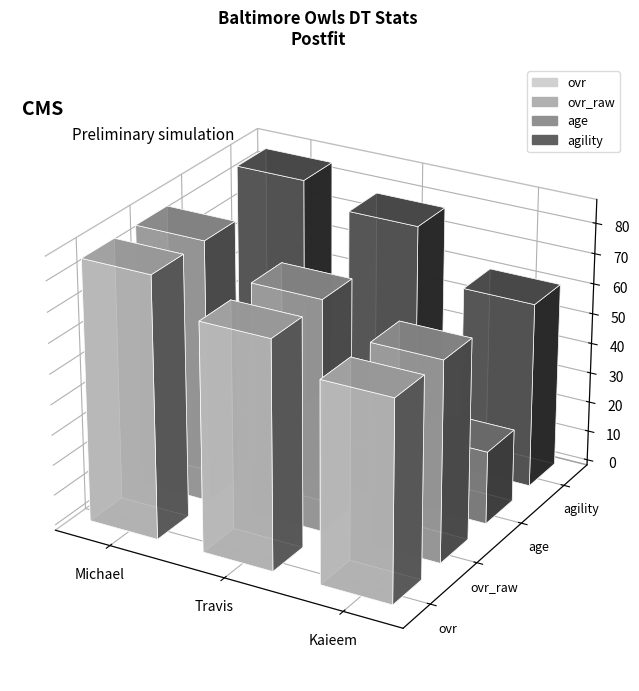

How many bars are there in each group?

4